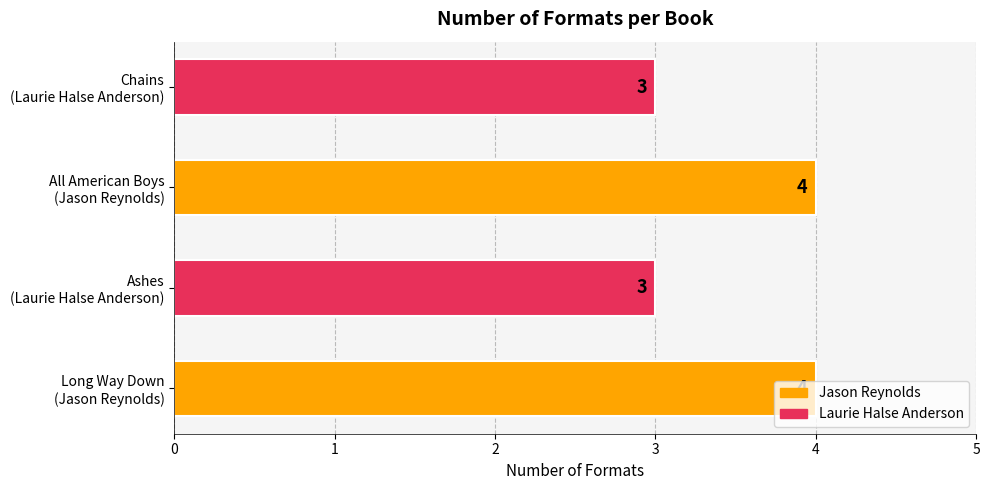

How many values are between 3 and 4?

4